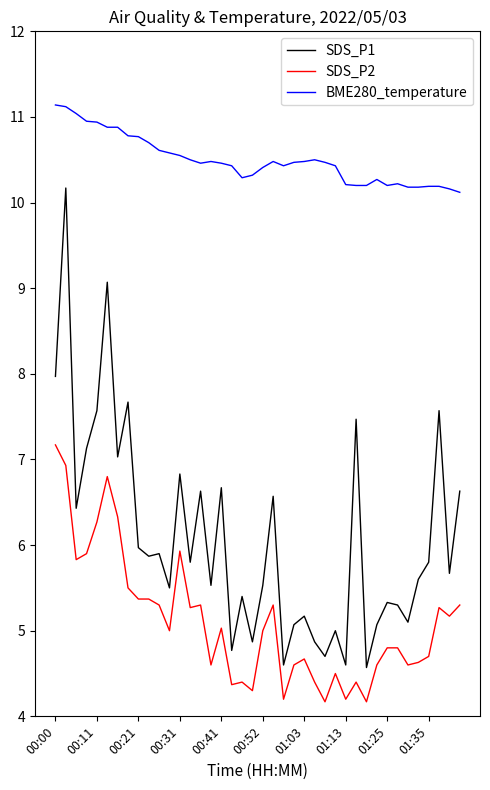

Which series has the largest range (max minus min)?

SDS_P1